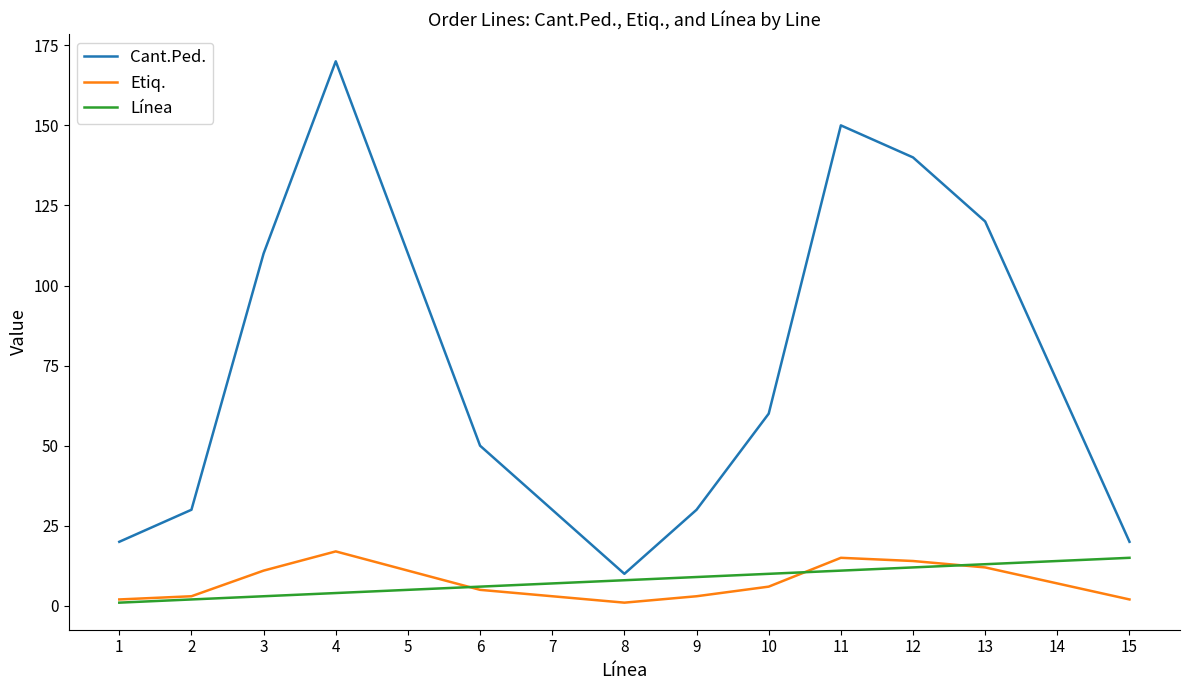

Is the value of Etiq. at 9 greater than the value of Cant.Ped. at 12?

No